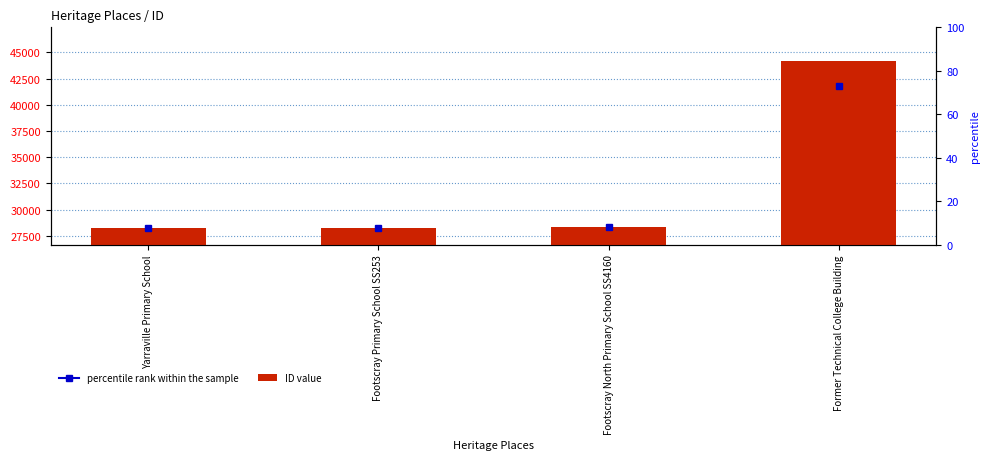

What is the difference between the maximum and minimum values?

15948